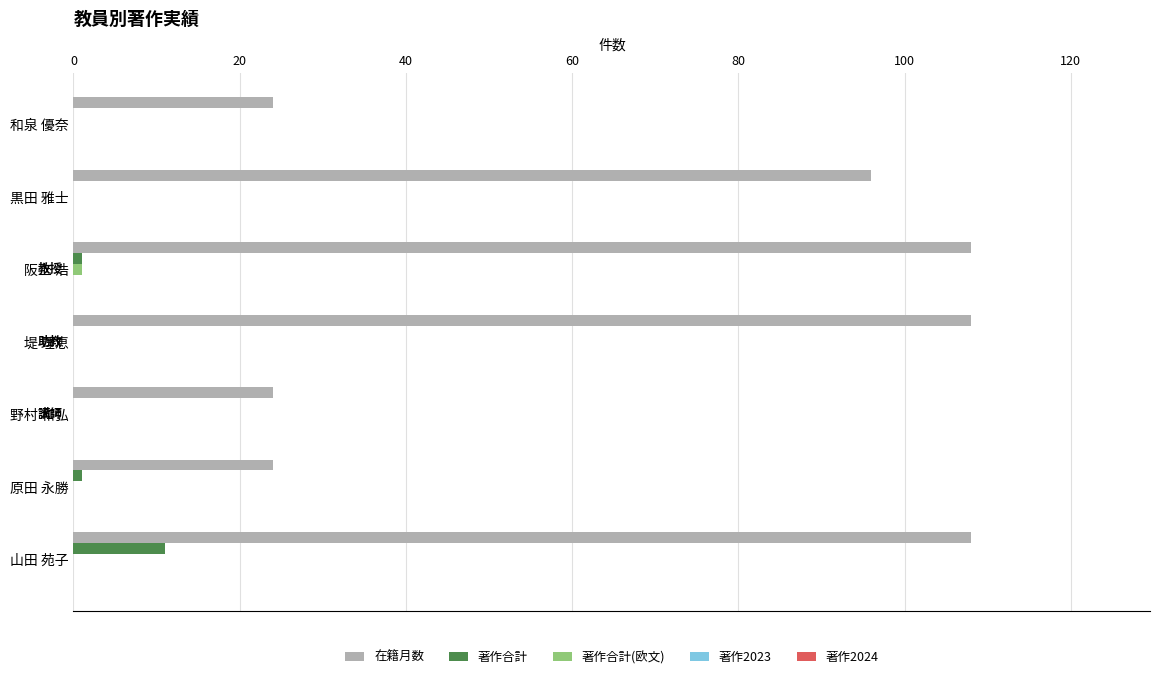

What is the greatest value displayed?

108